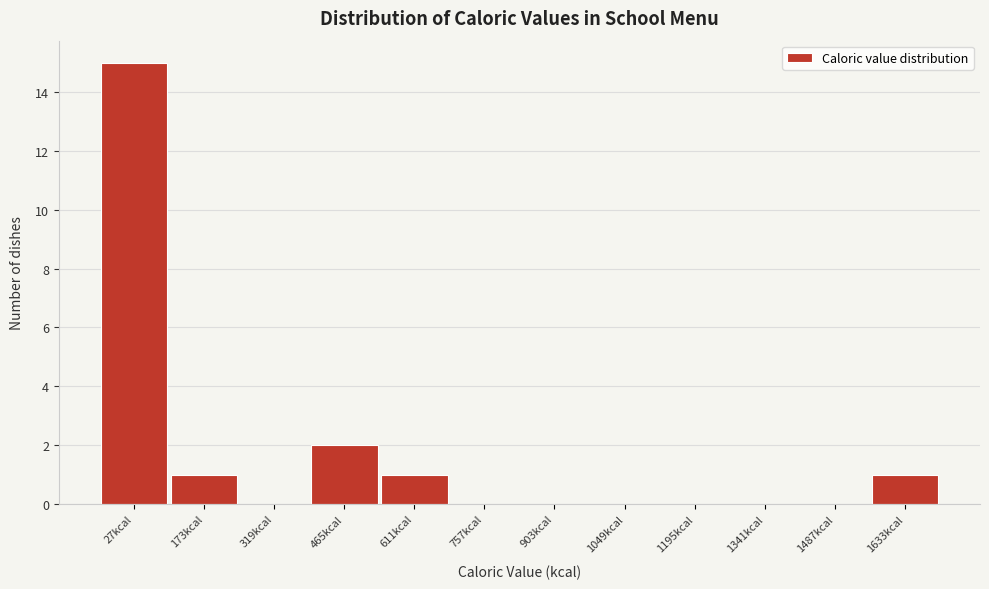

Reading left to right, list all the values displayed in this chart.

27kcal=15	173kcal=1	319kcal=0	465kcal=2	611kcal=1	757kcal=0	903kcal=0	1049kcal=0	1195kcal=0	1341kcal=0	1487kcal=0	1633kcal=1